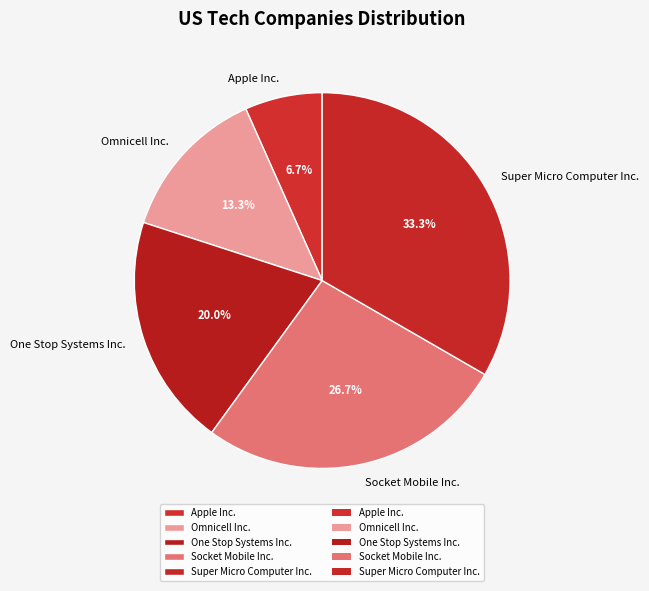

To the nearest percent, what is the difference between the Apple Inc. and Omnicell Inc. slice percentages?

7%